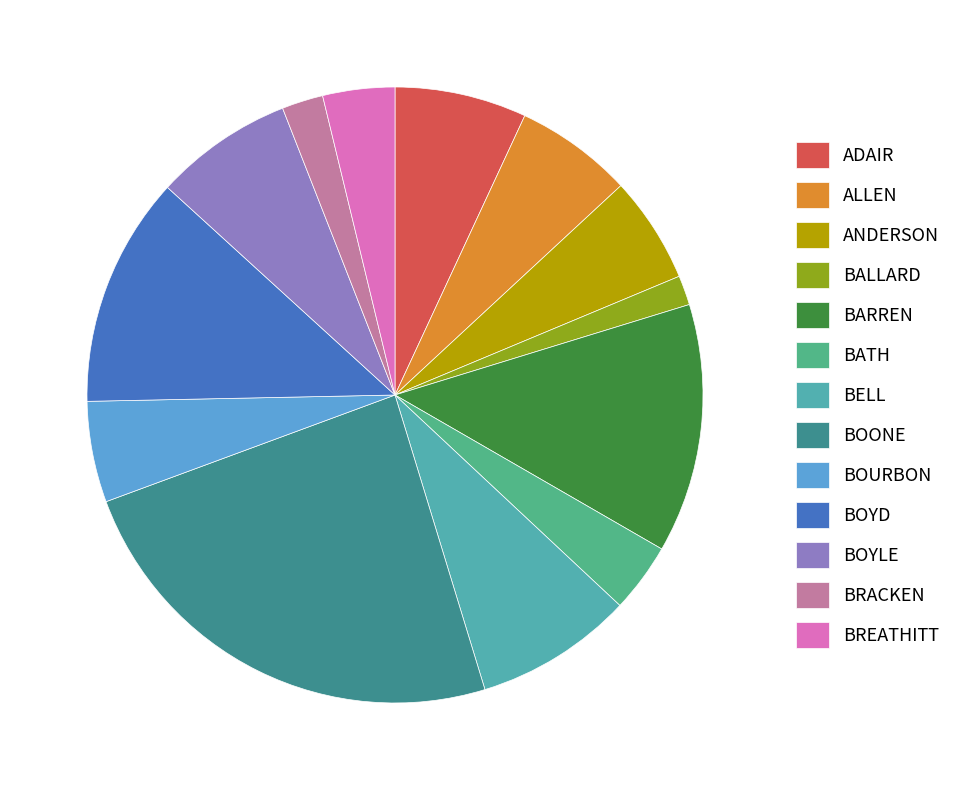

Which category has the smallest portion of the pie?

BALLARD